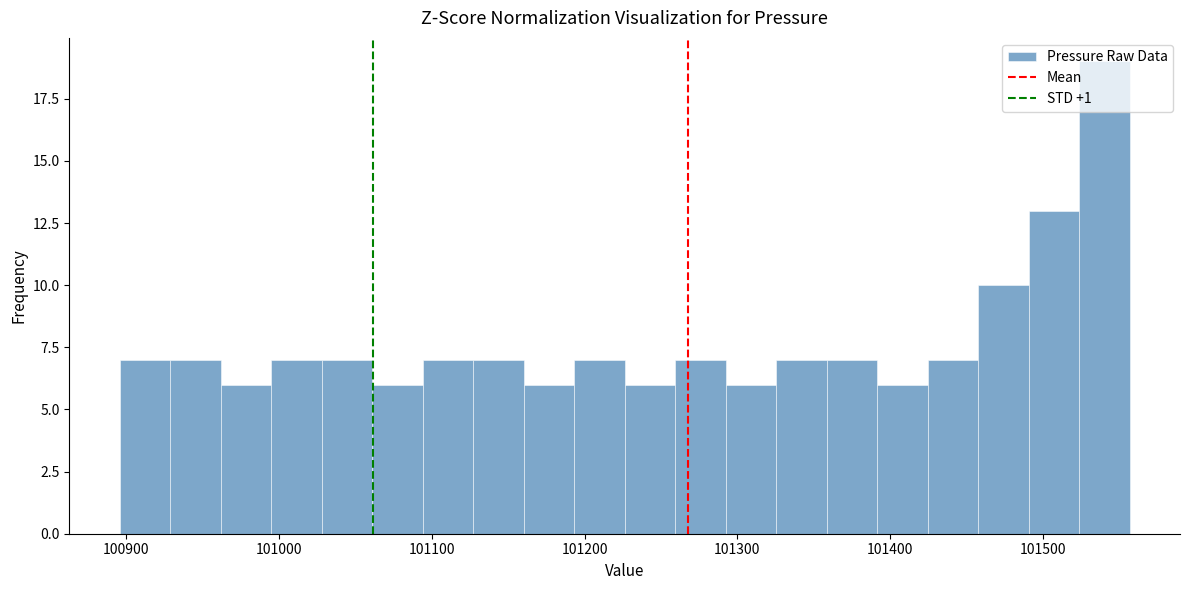

Read against the x-axis, roughly where is the centre of the tallest bar?

101540